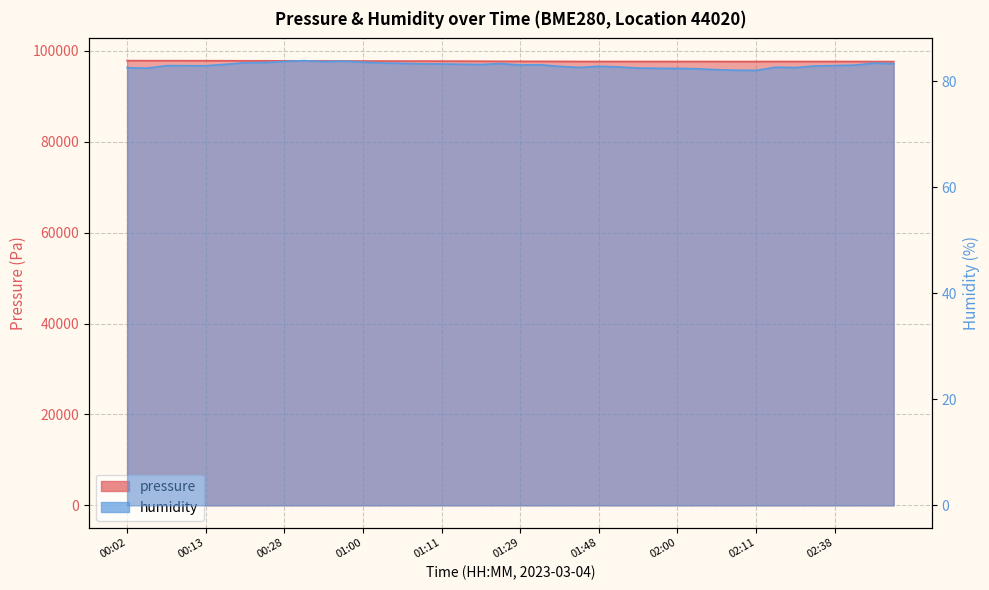

At 00:25, list the series in order from largest to smallest.

pressure, humidity